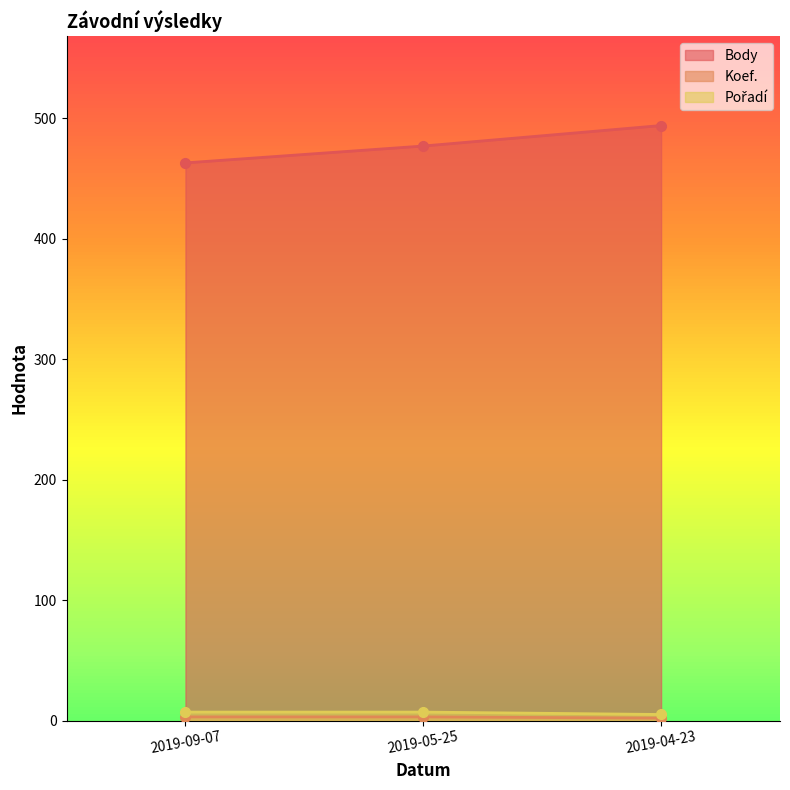

Rank the categories by Koef. value from highest to lowest.

2019-09-07, 2019-05-25, 2019-04-23